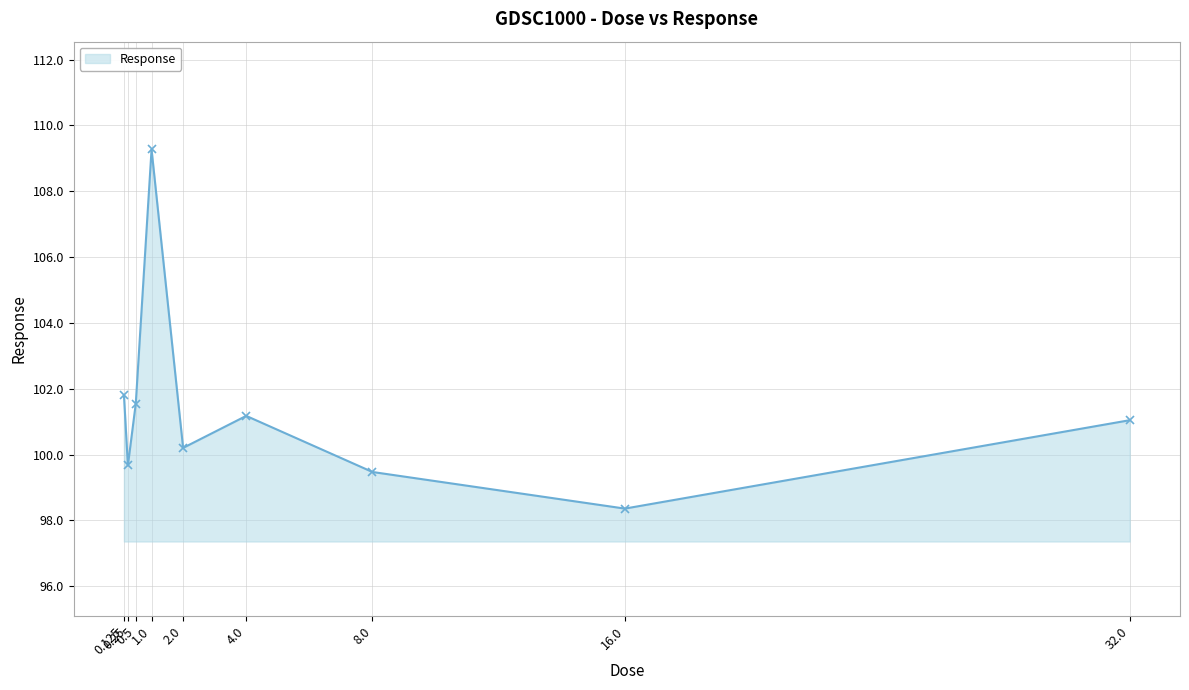

Reading right to left, extract all data points from this chart.

101.0	98.4	99.5	101.2	100.2	109.3	101.6	99.7	101.8